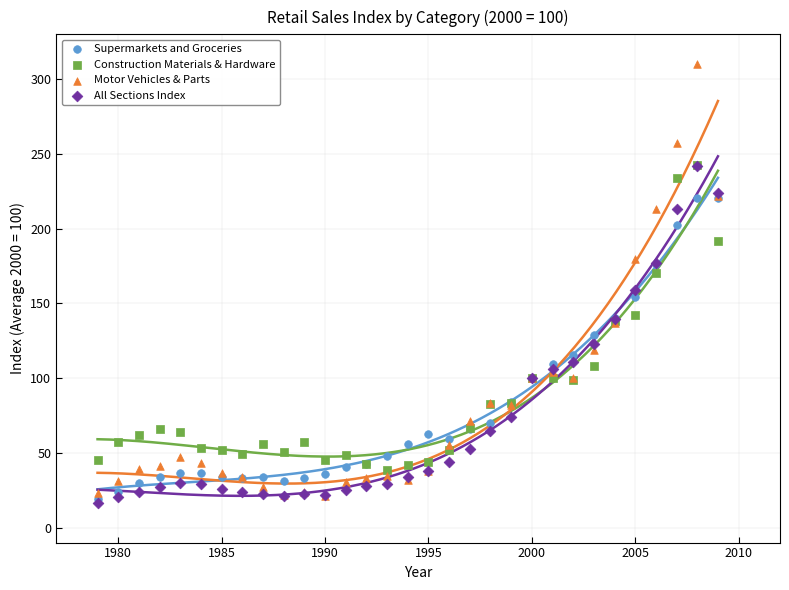

Across all series, what Y value is closest to 163?

159.3